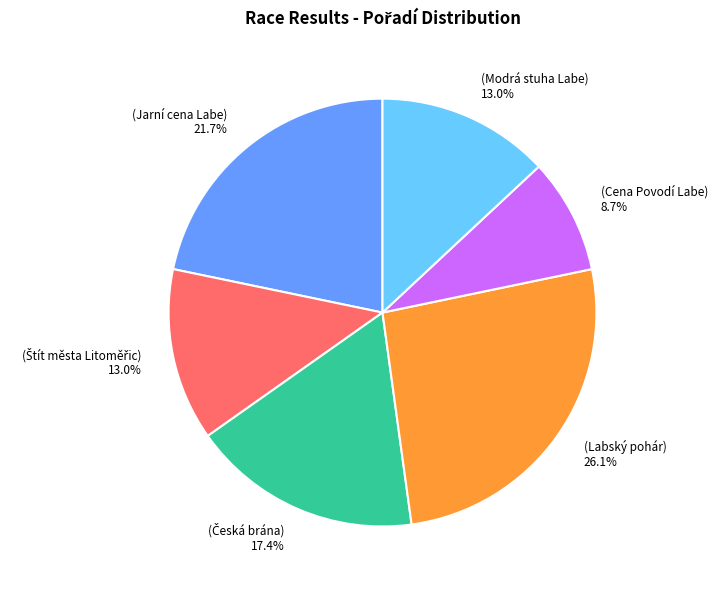

Does any single category account for the majority?

No